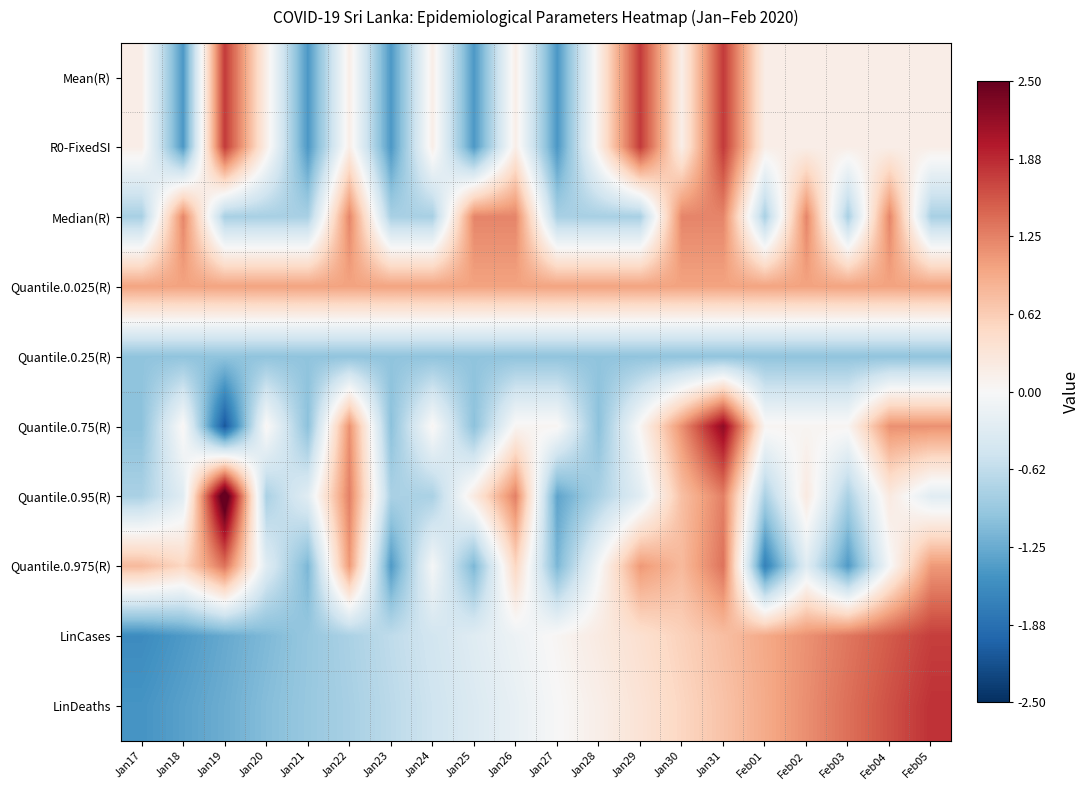

Which label corresponds to the smallest value in the chart?

Jan19